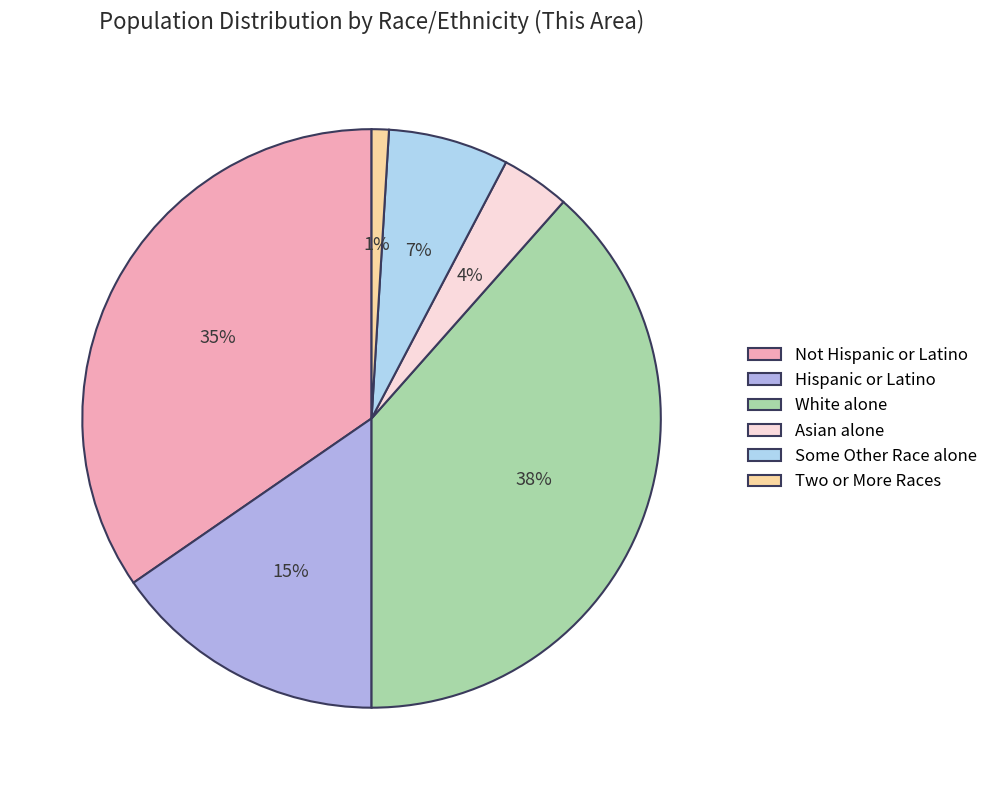

To the nearest percent, what is the difference between the largest and smallest slice percentages?

37%